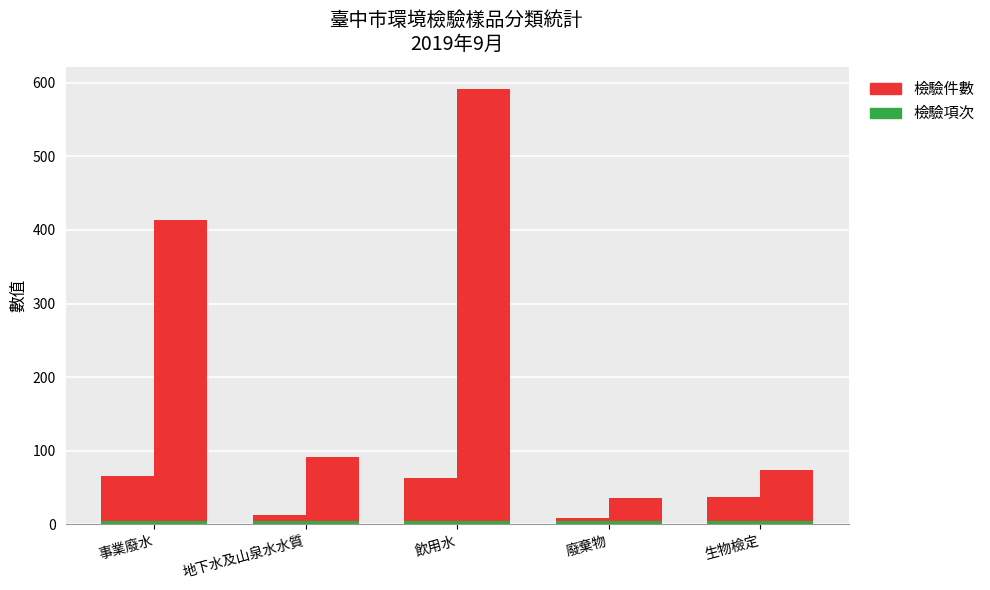

Which series has the largest range (max minus min)?

檢驗件數